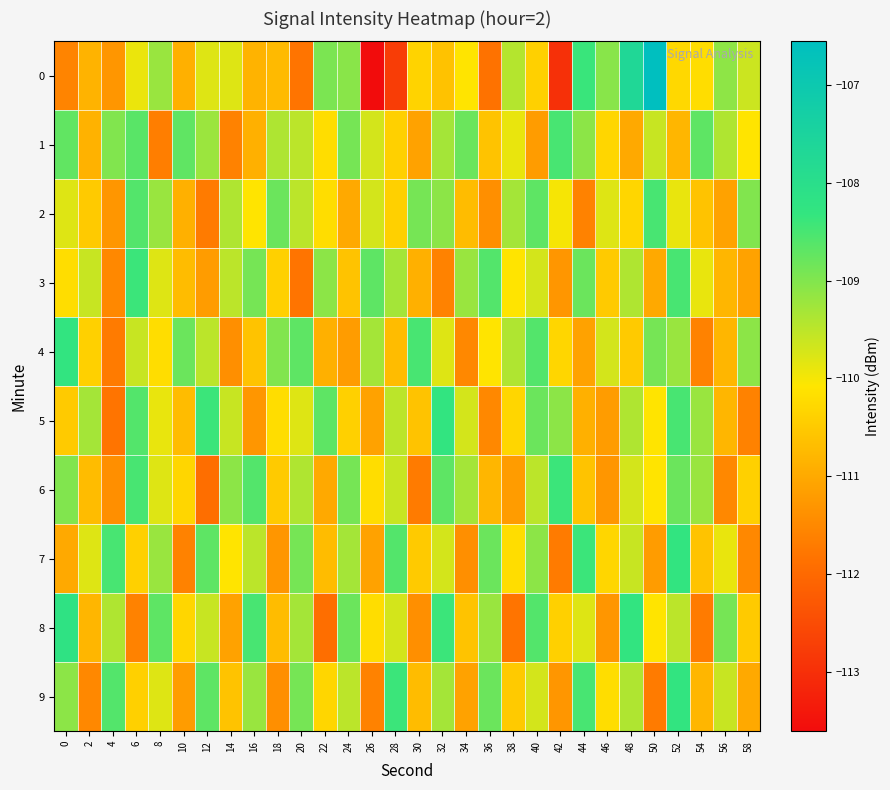

At how many categories does at least one series exceed -109?

25